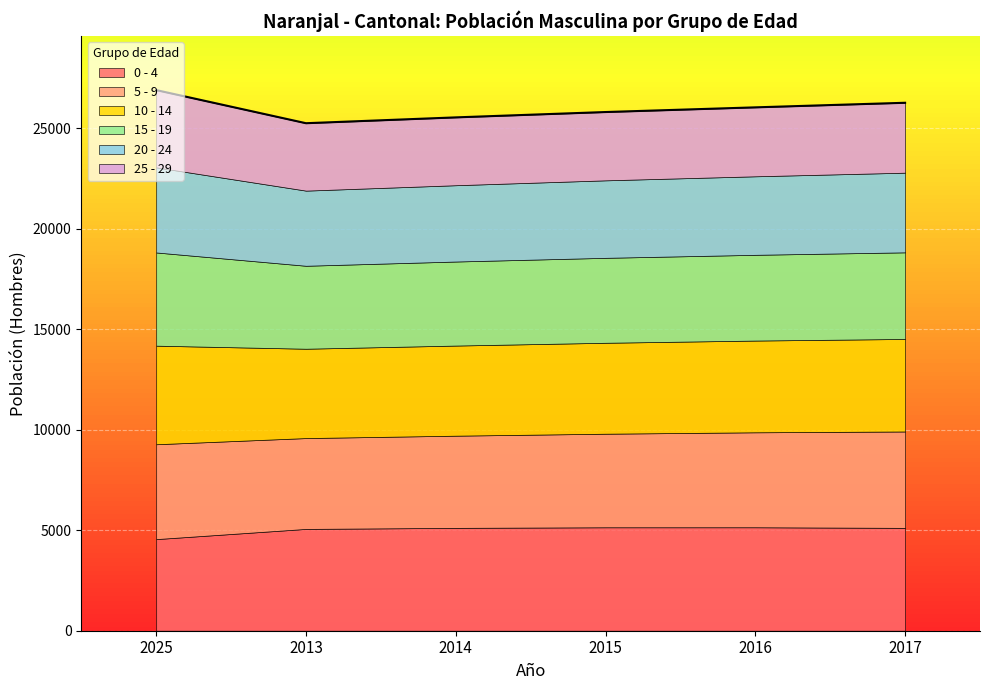

Read the 15 - 19 value at 2014.

4181